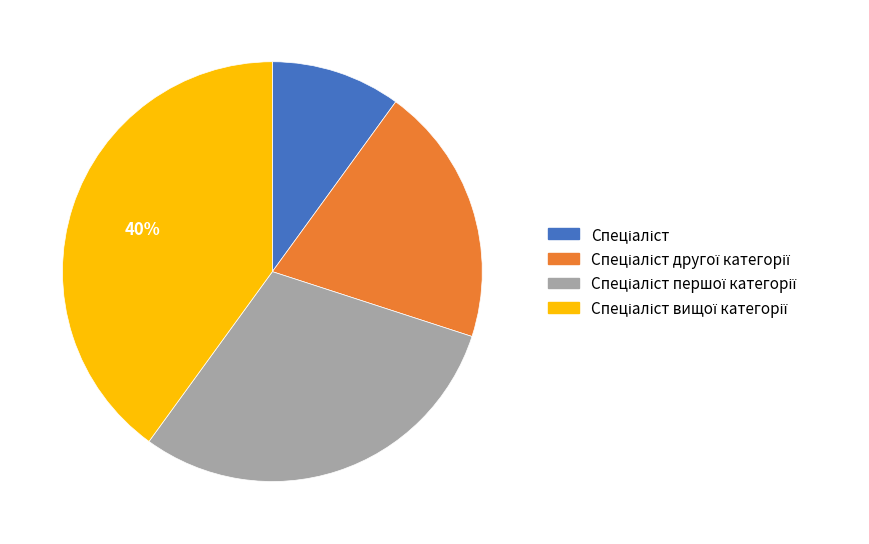

Does any single category account for the majority?

No